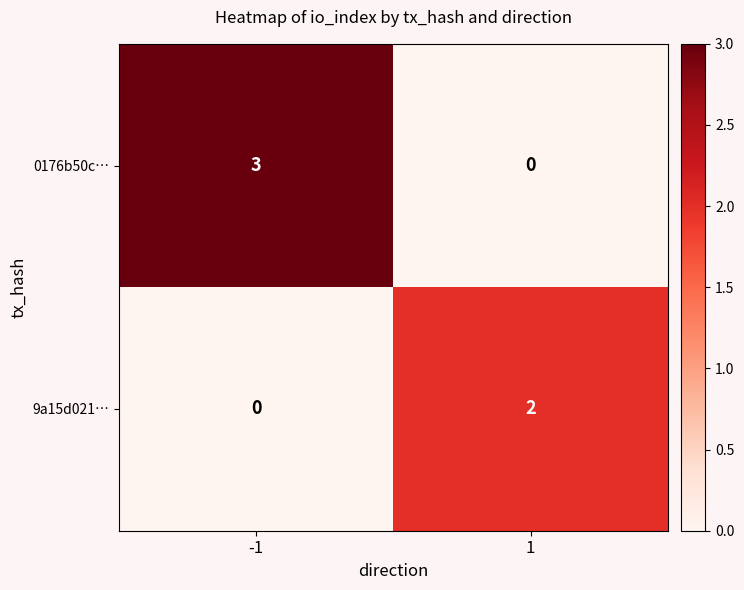

What is the sum of all 0176b50c… values?

3